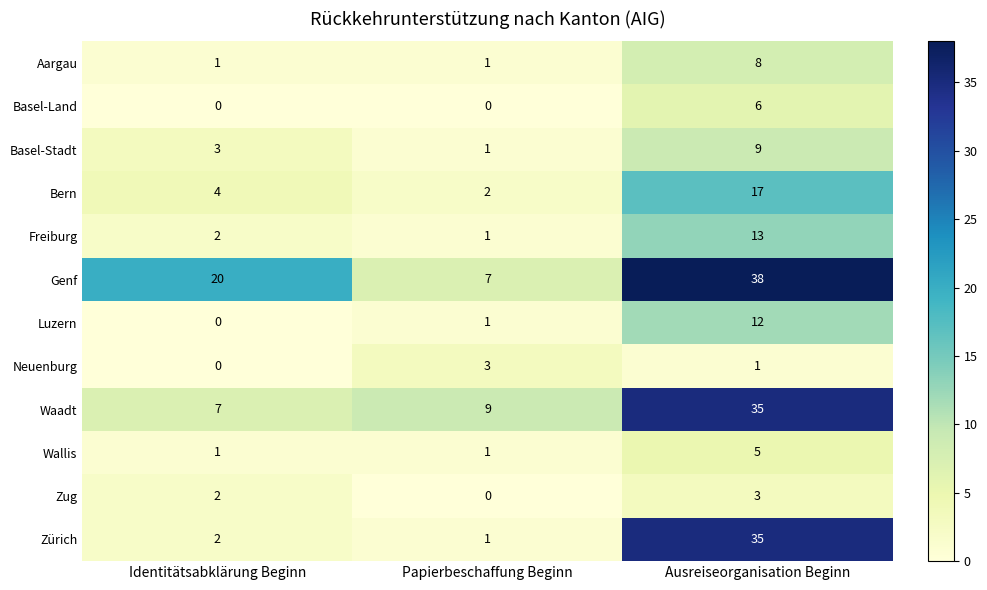

What is the difference between the highest and lowest values at Ausreiseorganisation Beginn?

37